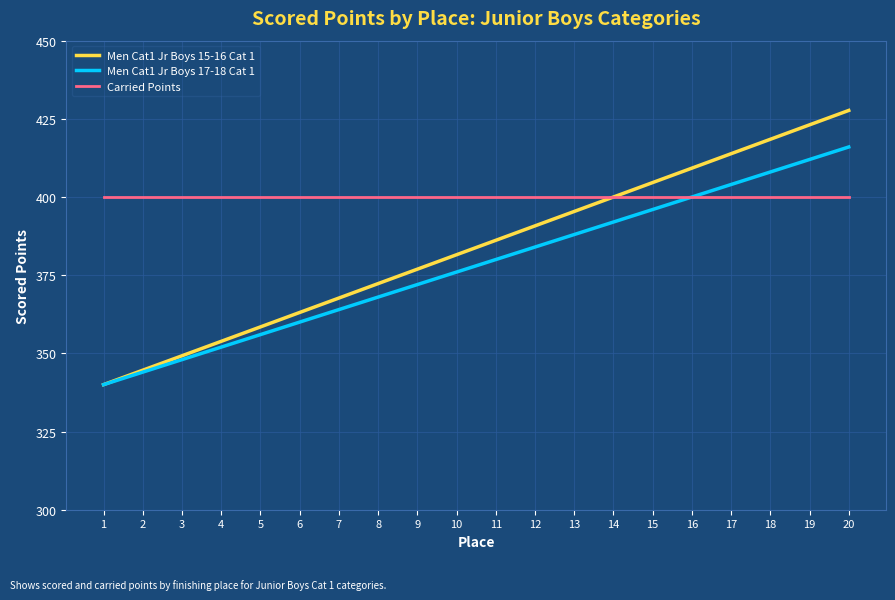

What are all the series names shown in the legend?

Men Cat1 Jr Boys 15-16 Cat 1, Men Cat1 Jr Boys 17-18 Cat 1, Carried Points